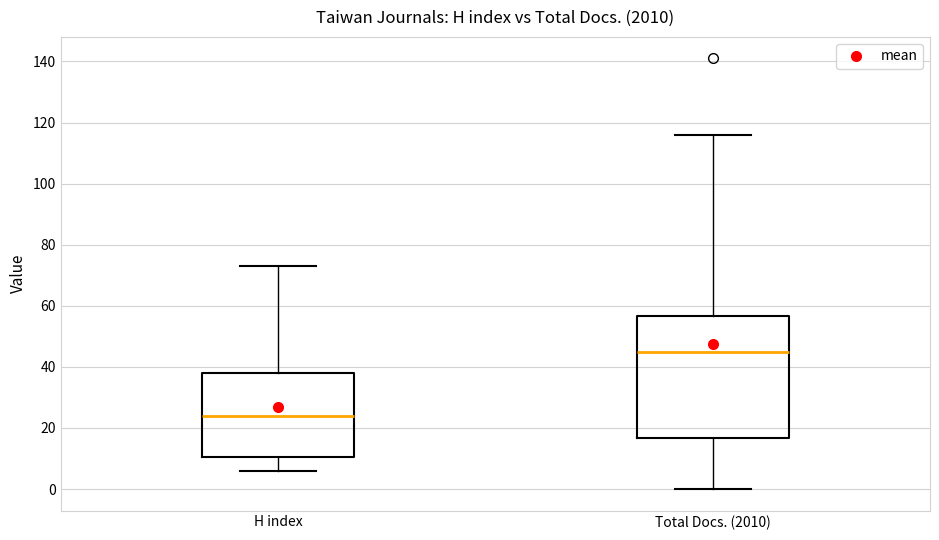

Where does the median line of the box for Total Docs. (2010) sit on the y-axis? The values are not printed on the chart, so give them approximately, as read against the axis.

46